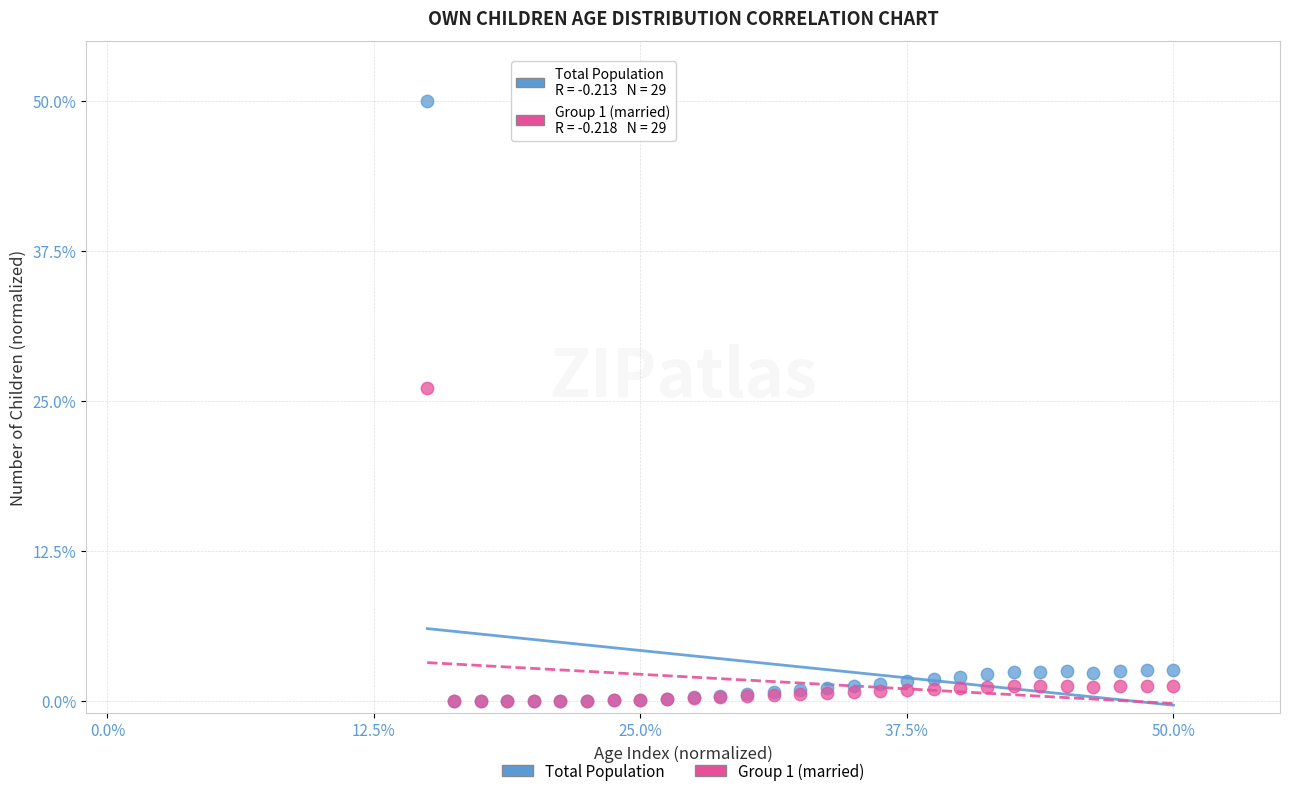

In the Total Population series, what Y value is closest to 25?

2.6